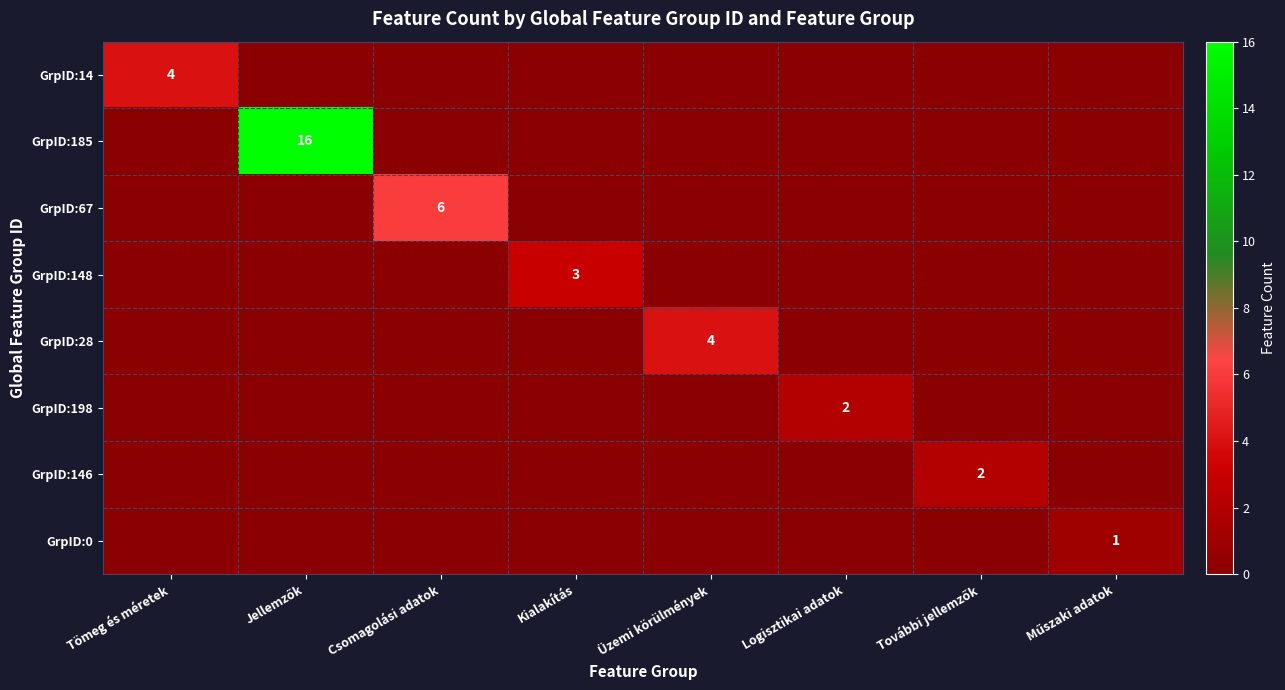

The GrpID:28 series shows 6 at Üzemi körülmények. True or false?

False